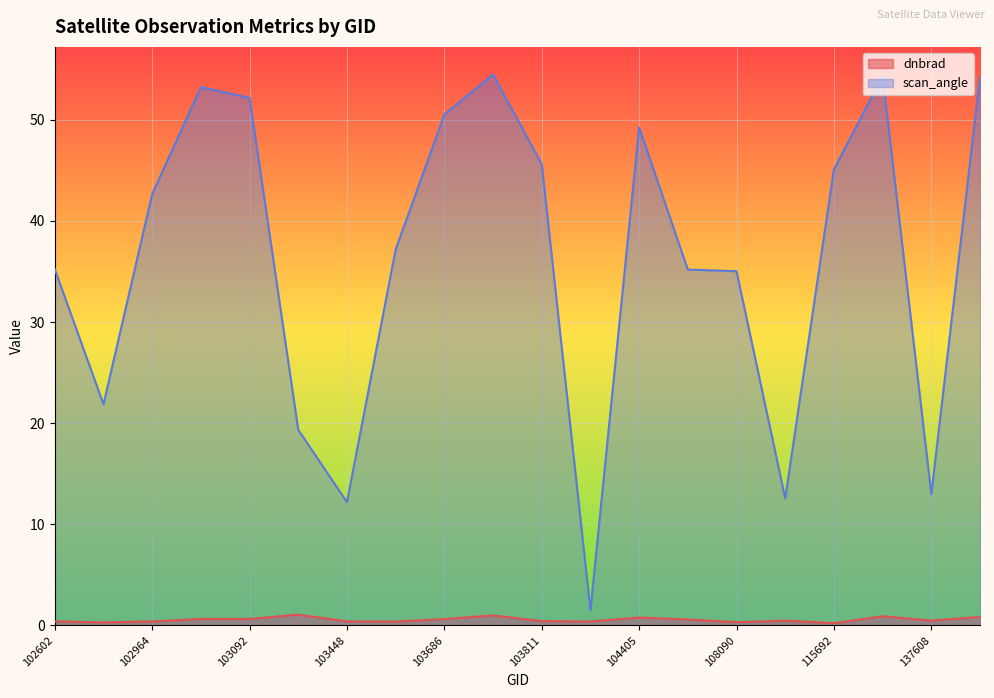

The scan_angle series shows 7.2 at 109320. True or false?

False